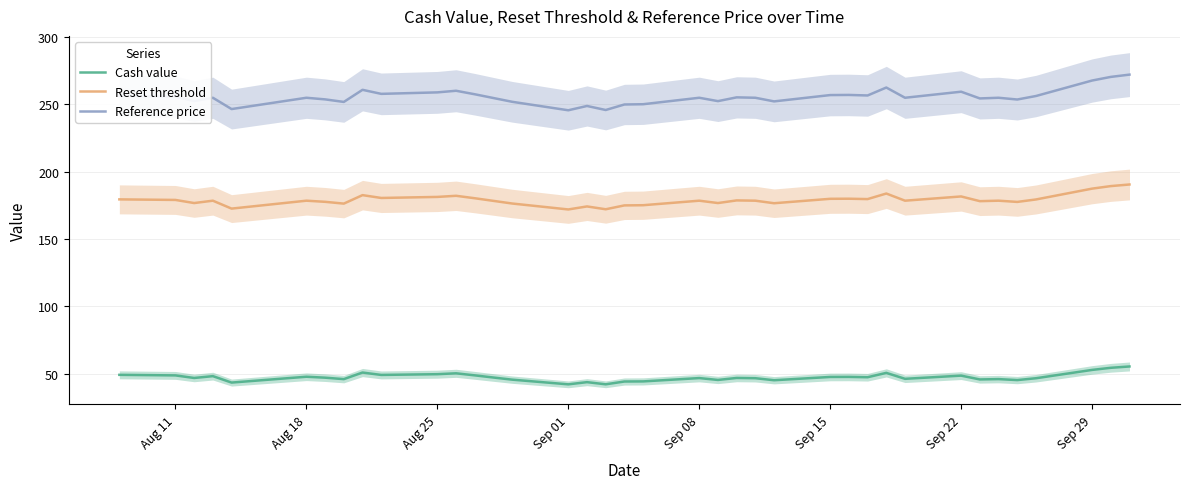

Is this an area chart (filled region under the line)?

No